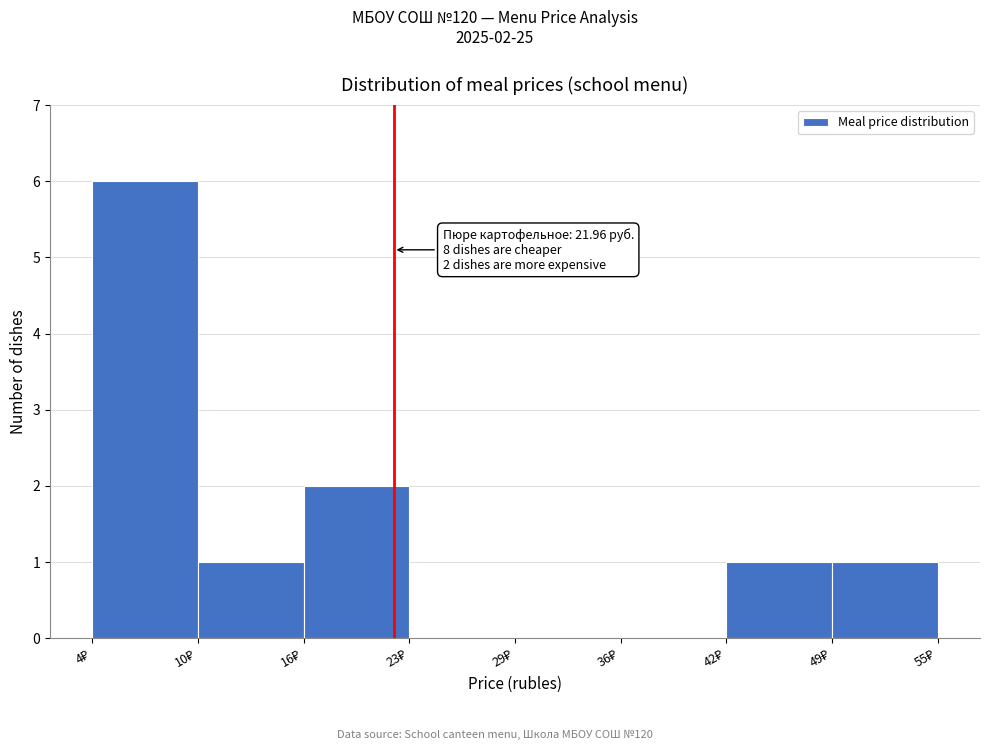

Which range on the x-axis has the tallest bar?

4 to 10